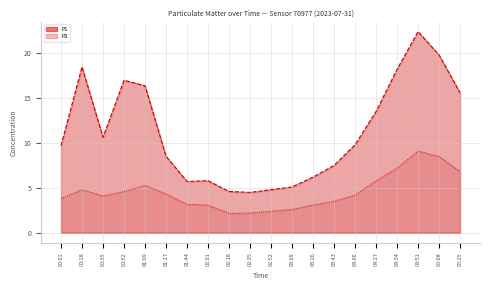

What is the label of the 13th point from the right?

02:01